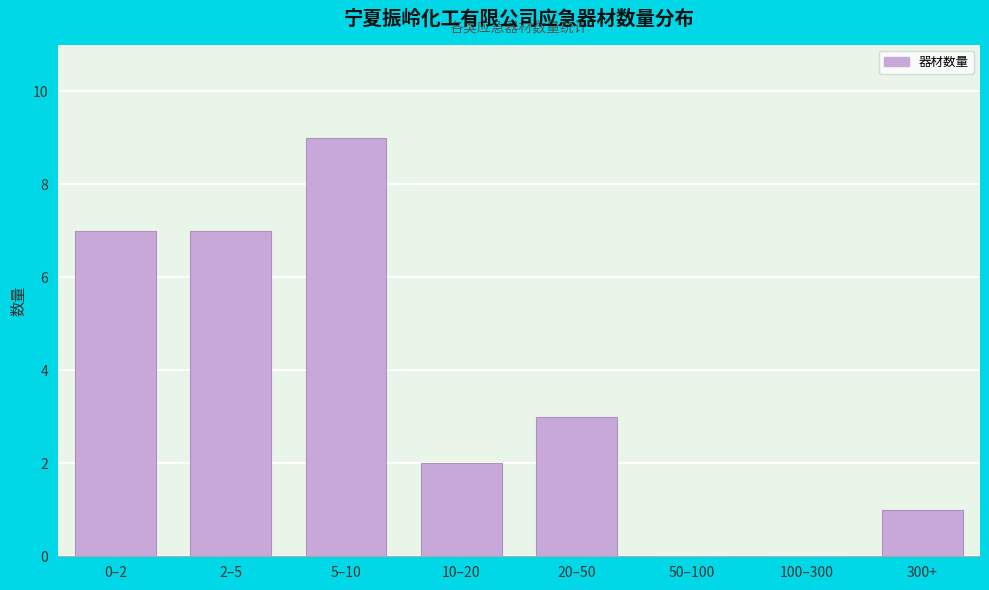

What is the sum of the values at 300+ and 20–50?

4